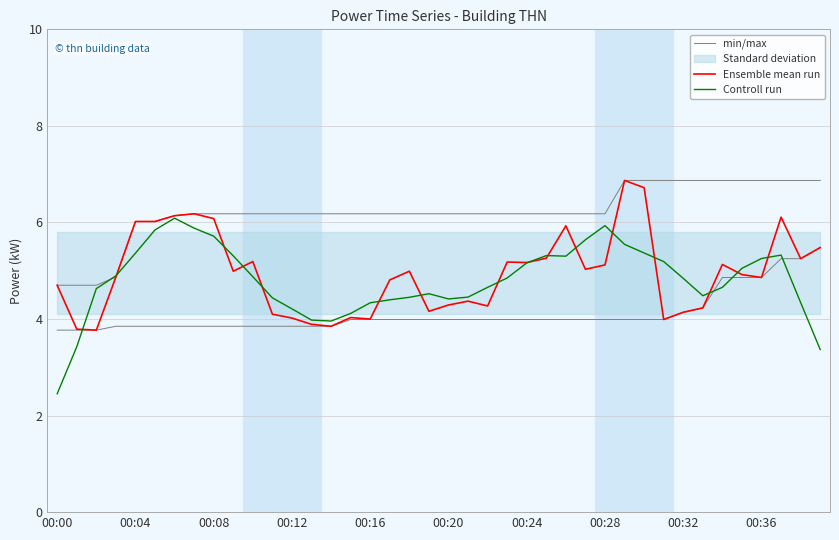

Which series has the largest total across all categories?

min/max